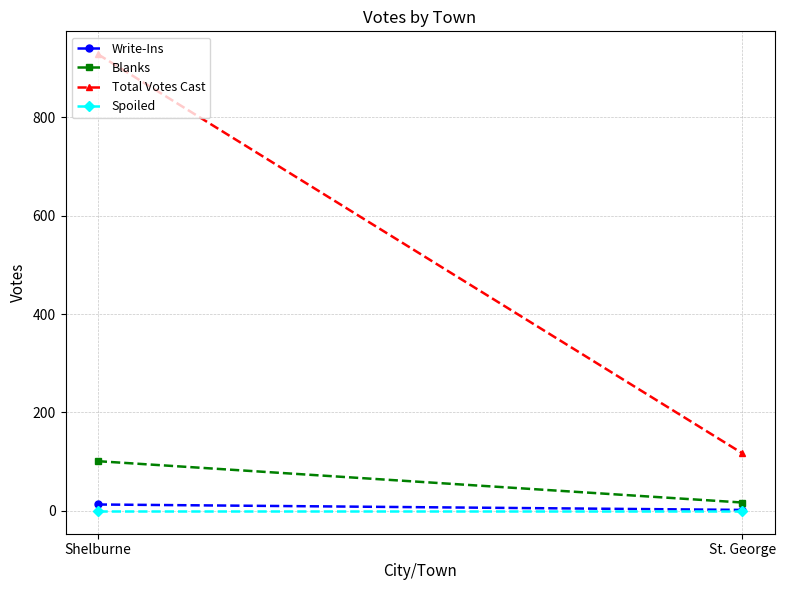

What is the label of the 1st point from the left?

Shelburne